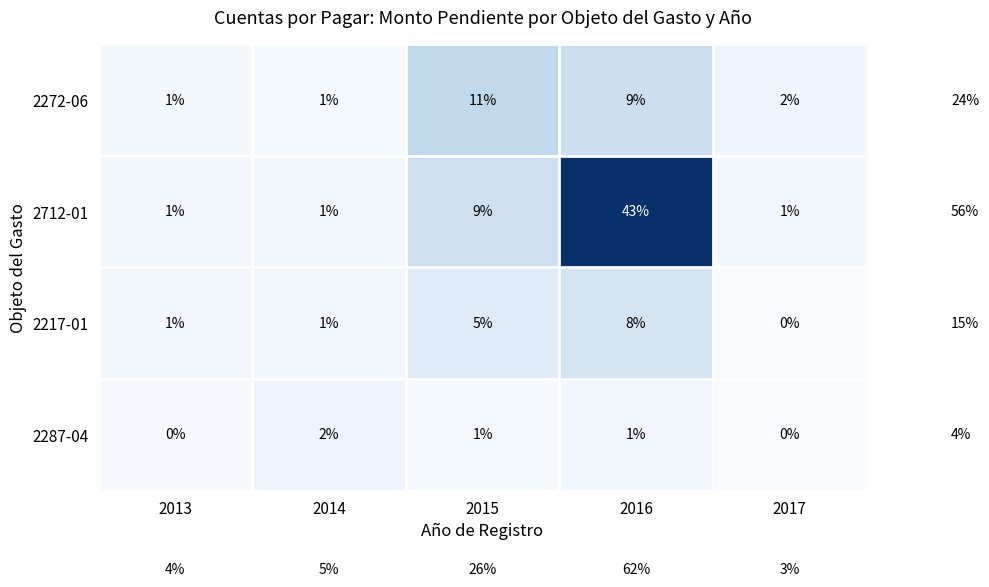

List the series in order of their peak value, lowest first.

2287-04, 2217-01, 2272-06, 2712-01